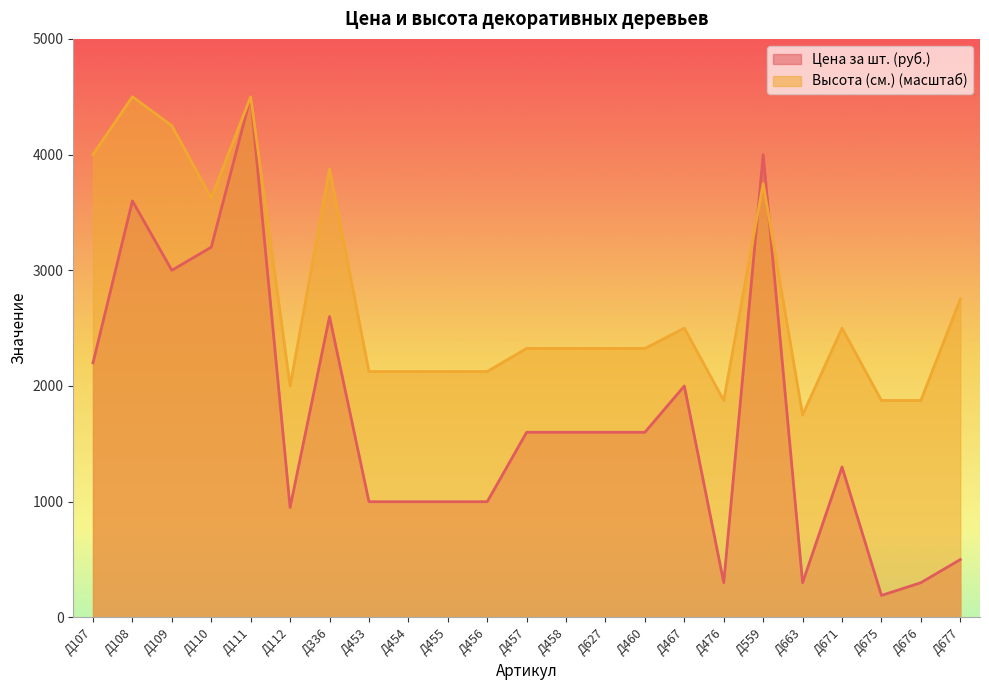

Between Д109 and Д110, which series saw the biggest shift?

Высота (см.) (масштаб)